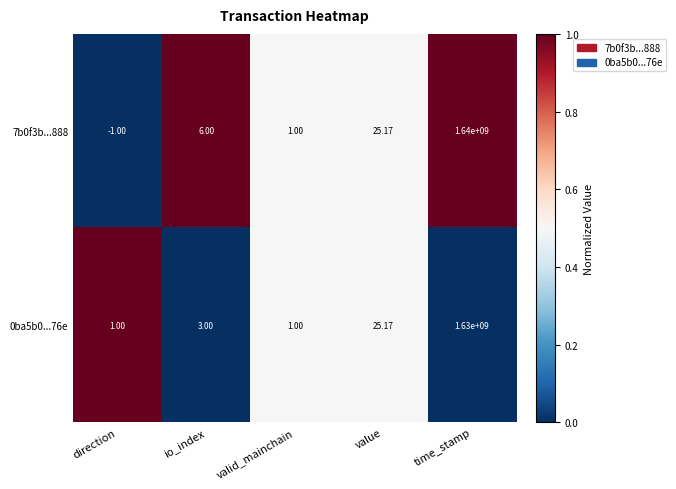

Which category has the highest value in the 7b0f3b...888 series?

time_stamp